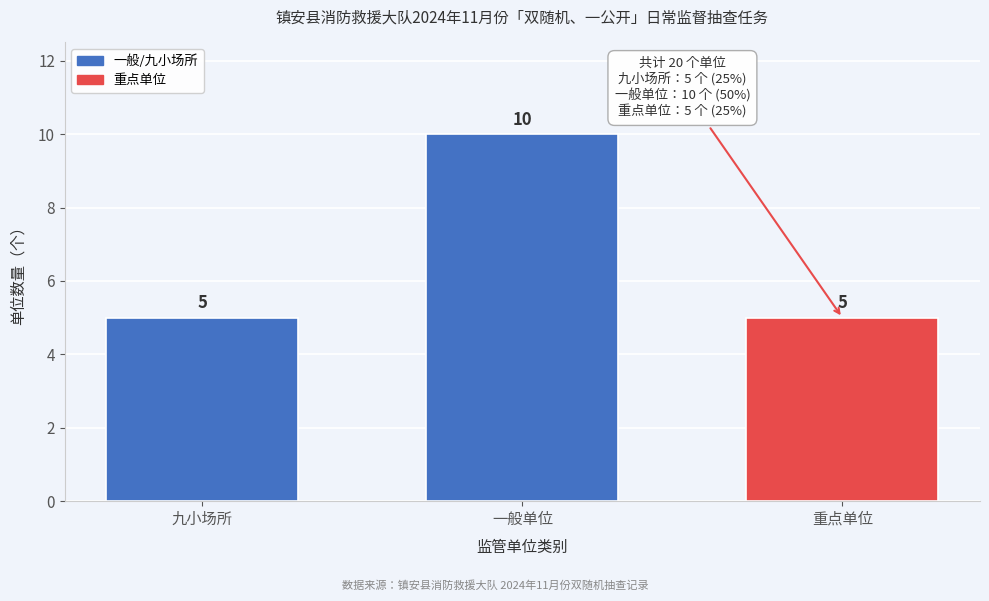

Reading right to left, extract all data points from this chart.

5	10	5